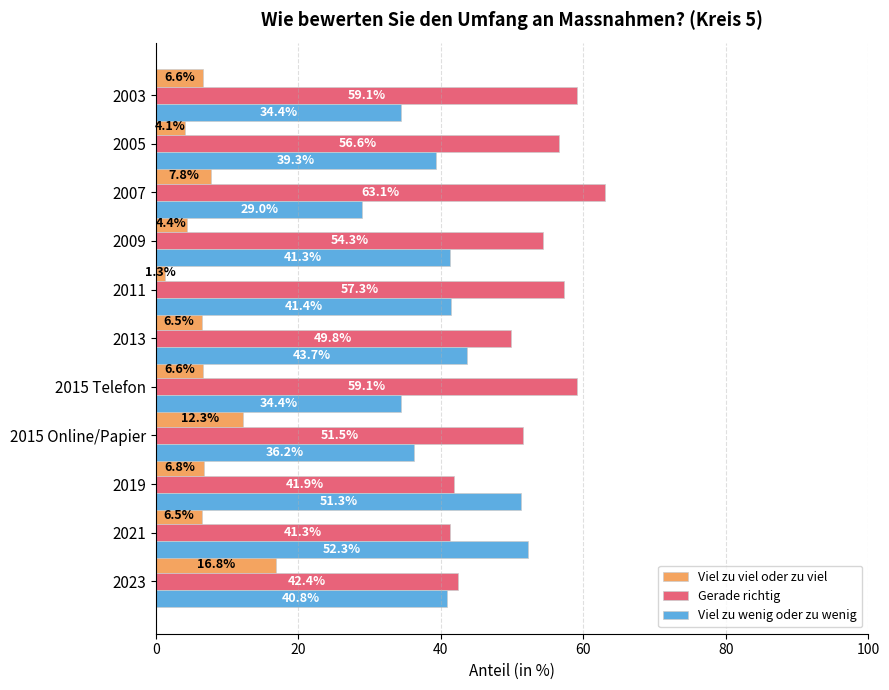

How many series are shown in this chart?

3